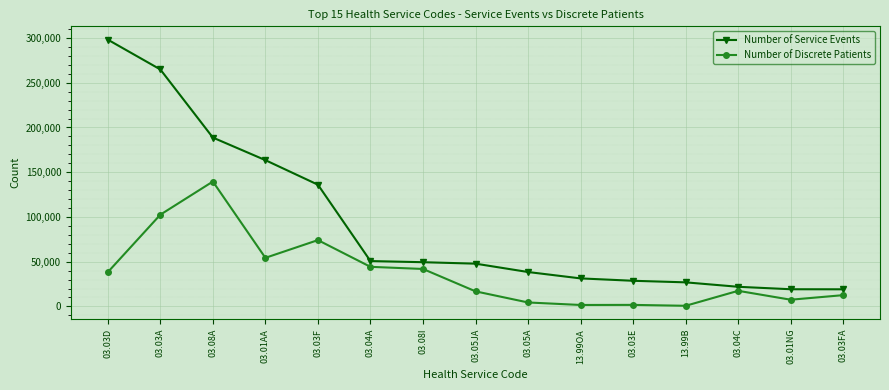

What is the smallest value displayed?

699